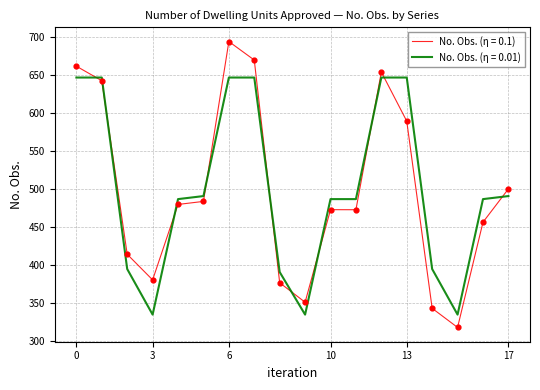

Which series has the largest range (max minus min)?

No. Obs. (η = 0.1)